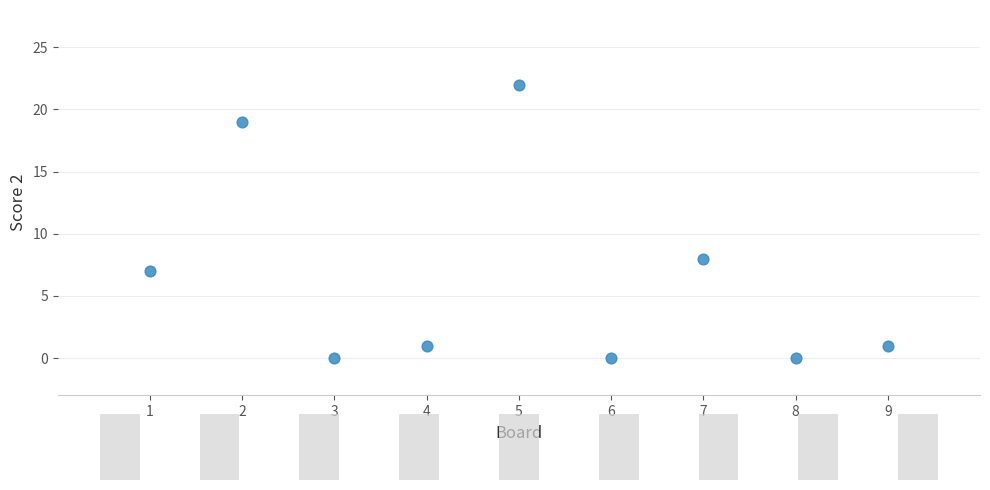

What is the range of Y values (max minus min)?

22